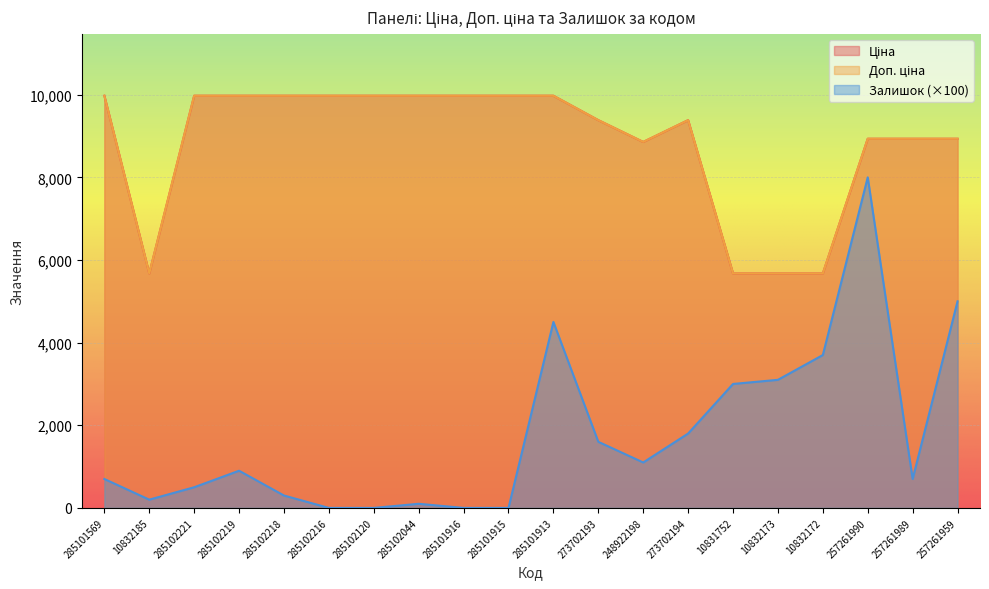

What is the highest value of the Ціна series?

9975.0